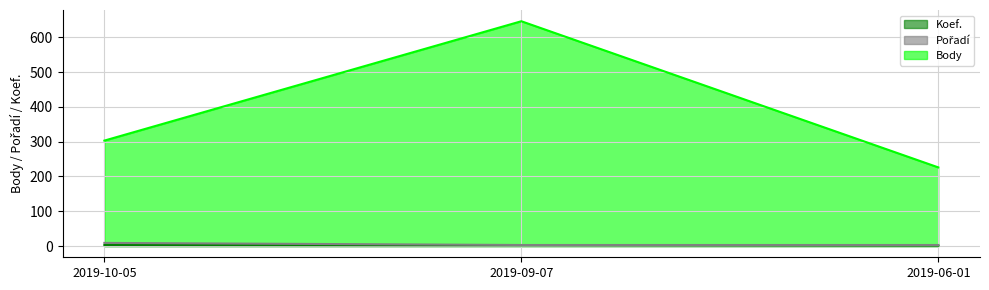

Which series changed the most between 2019-09-07 and 2019-06-01?

Body